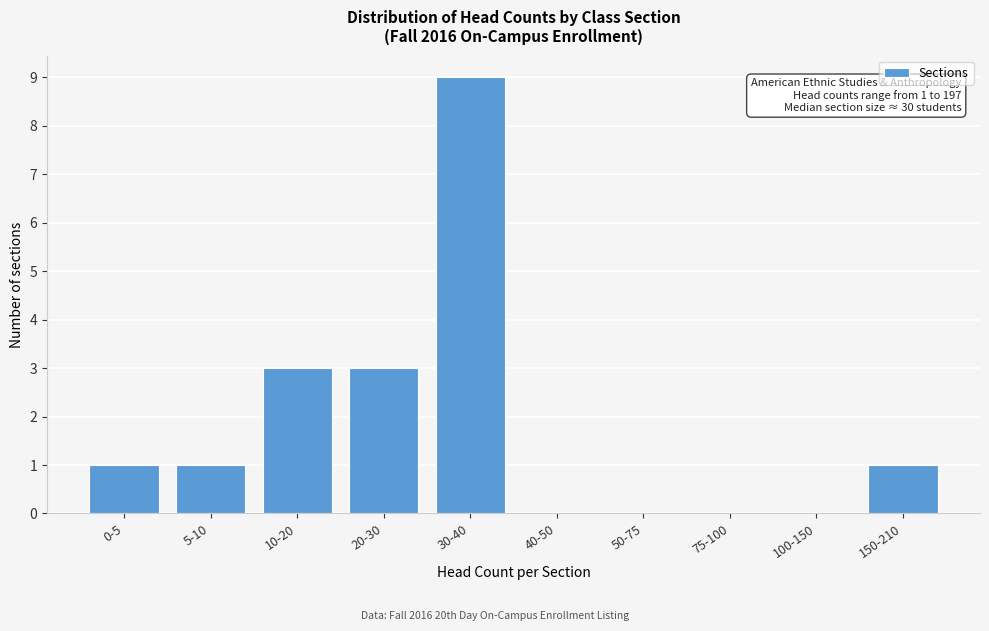

Reading left to right, transcribe all the data shown in this chart.

0-5=1	5-10=1	10-20=3	20-30=3	30-40=9	40-50=0	50-75=0	75-100=0	100-150=0	150-210=1